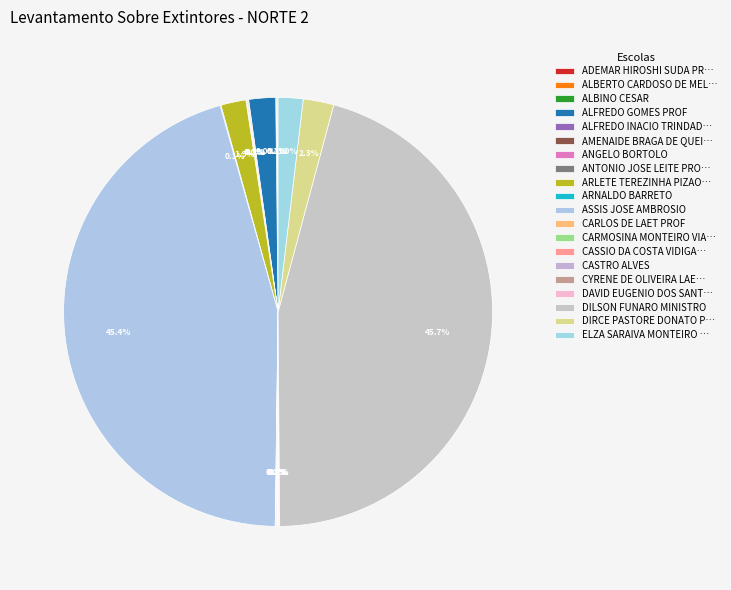

What percentage is NOT represented by ARNALDO BARRETO?

99.9%